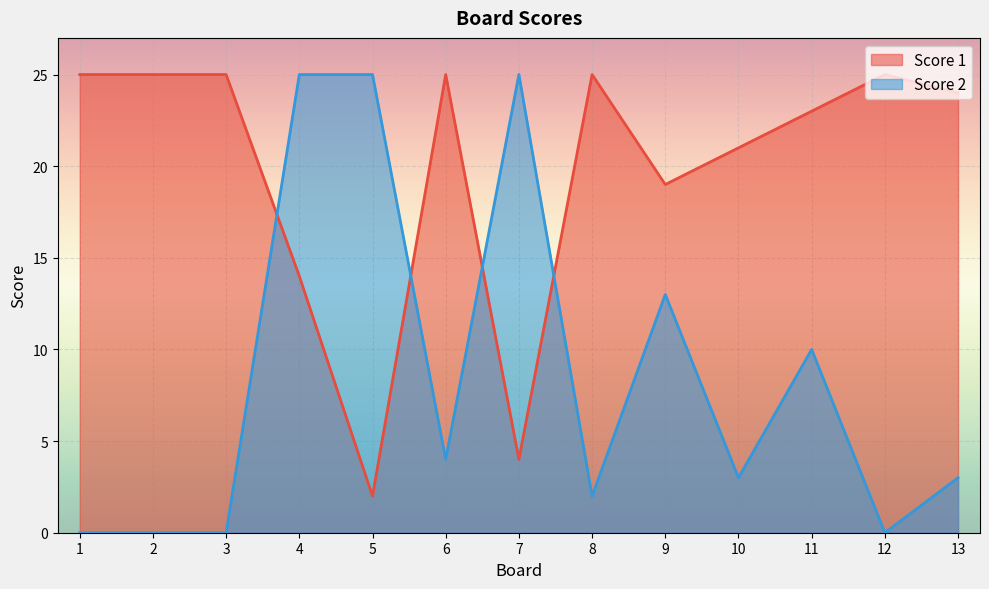

At how many categories does at least one series exceed 5?

13